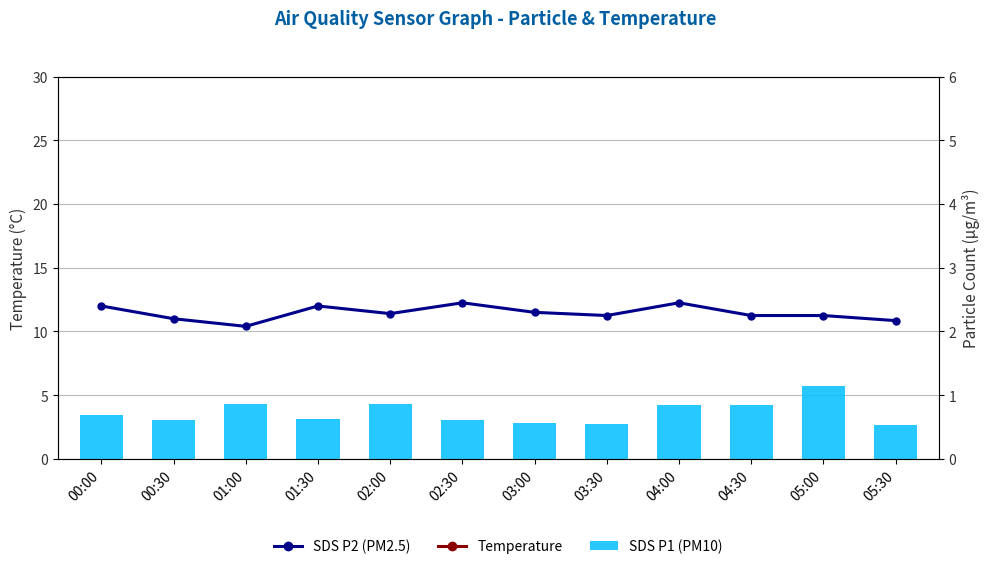

What is the average value of the SDS P1 (PM10) series?

3.6